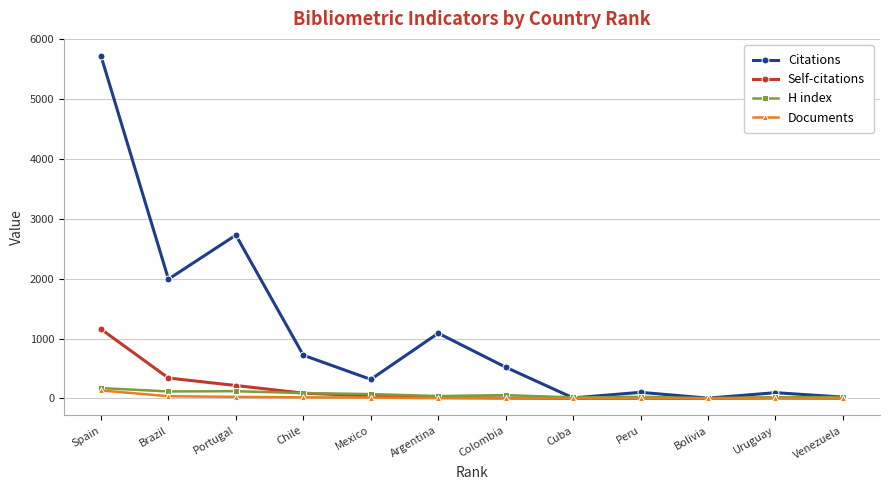

Is this an area chart (filled region under the line)?

No